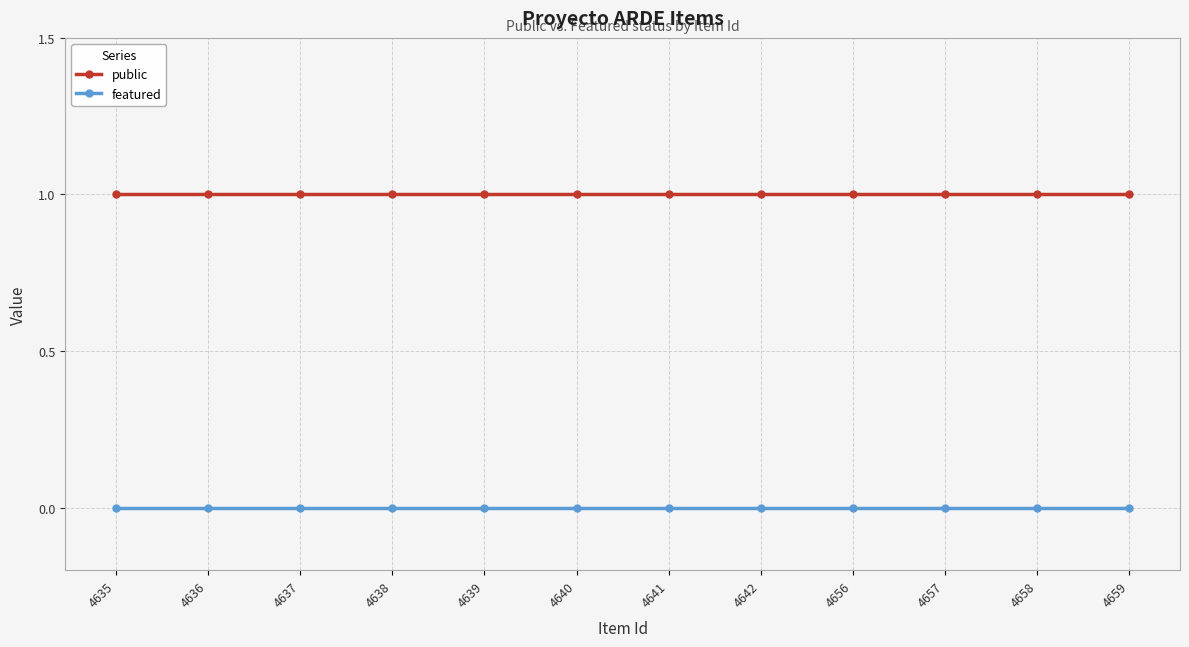

Reading left to right, transcribe all the data shown in this chart.

public: 4635=1	4636=1	4637=1	4638=1	4639=1	4640=1	4641=1	4642=1	4656=1	4657=1	4658=1	4659=1
featured: 4635=0	4636=0	4637=0	4638=0	4639=0	4640=0	4641=0	4642=0	4656=0	4657=0	4658=0	4659=0